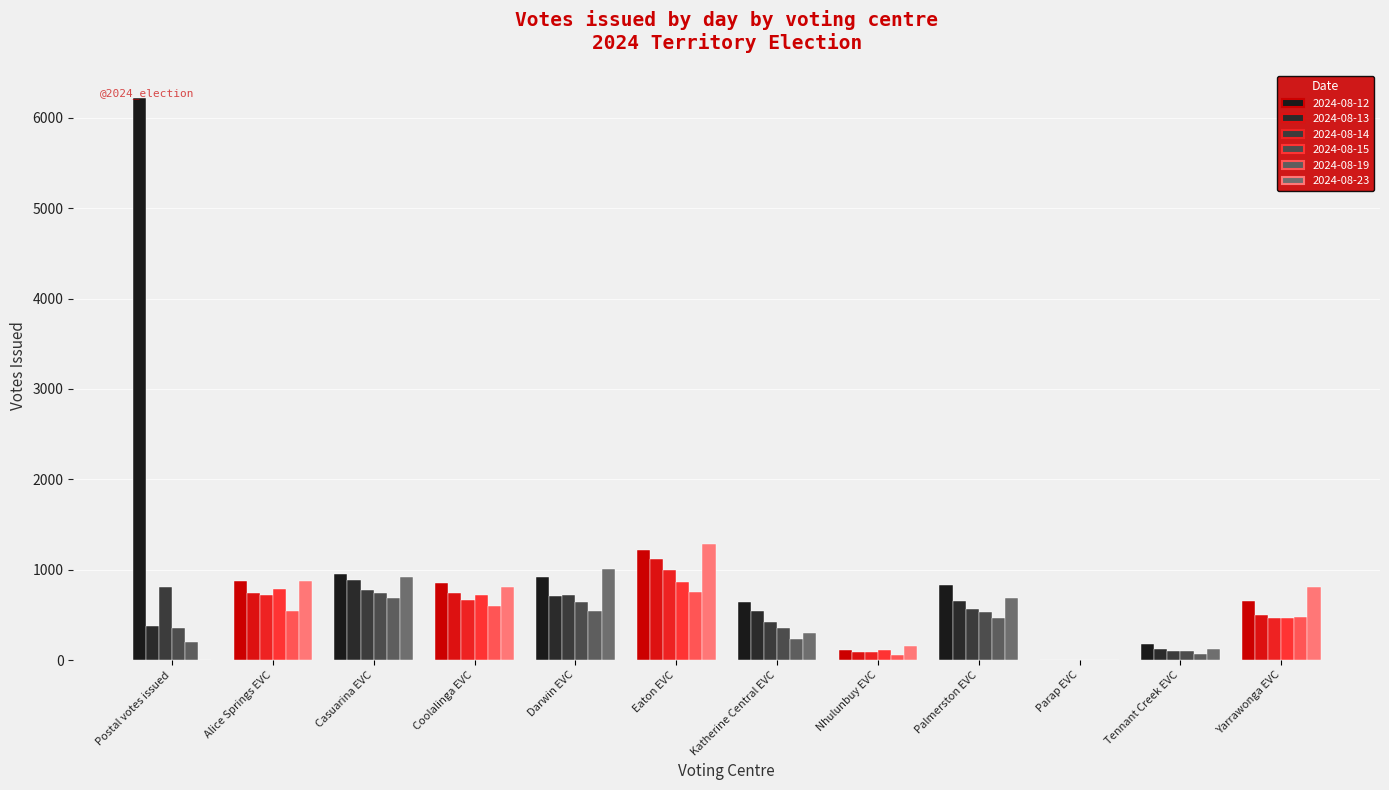

True or false: 2024-08-14 has a value of 0 at Parap EVC.

True